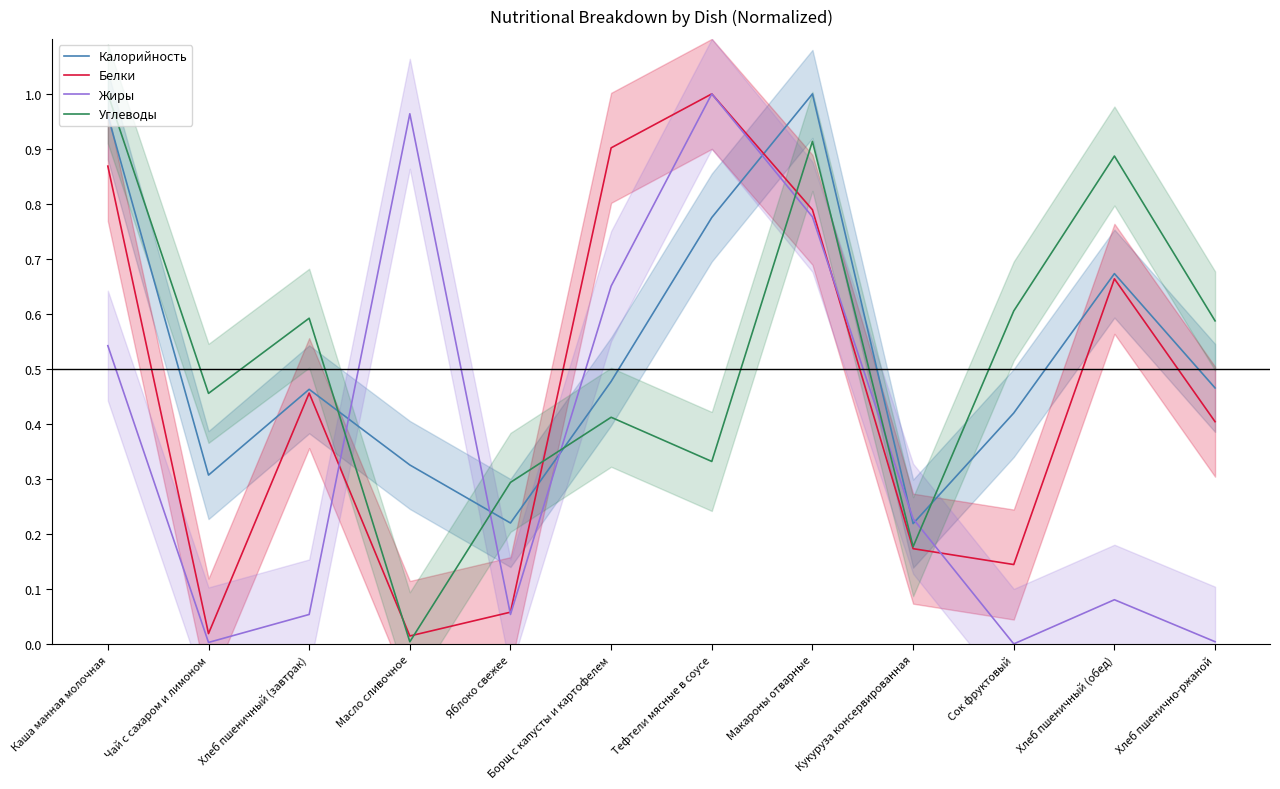

What is the label of the 5th point from the right?

Макароны отварные